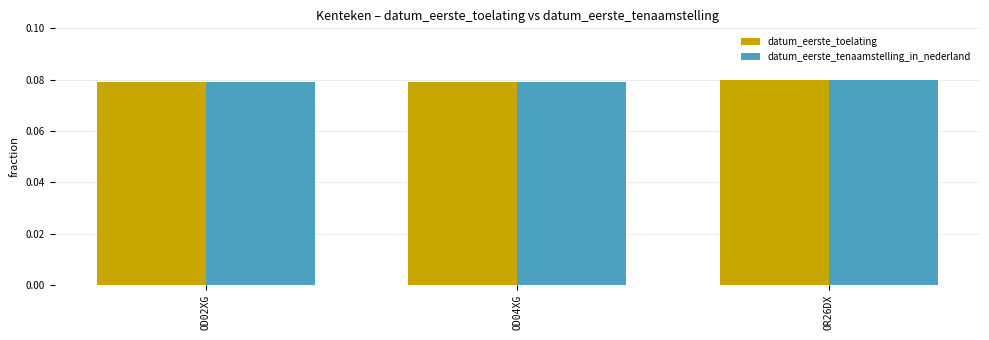

The value of datum_eerste_tenaamstelling_in_nederland at OD02XG is 0.0. True or false?

False